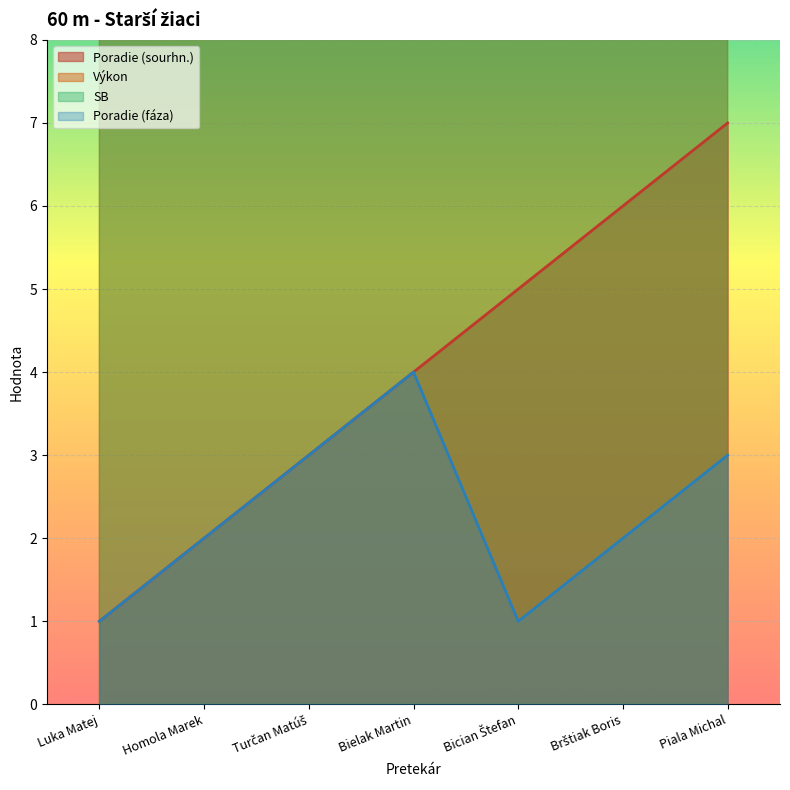

Which series has the largest range (max minus min)?

Poradie (sourhn.)